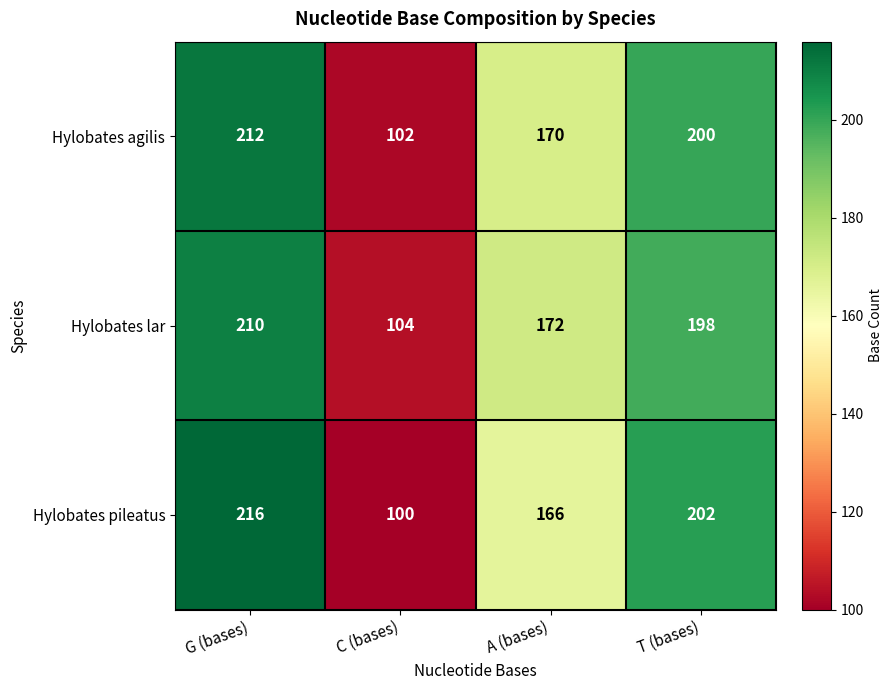

Reading right to left, list all the values displayed in this chart.

Hylobates agilis: T (bases)=200	A (bases)=170	C (bases)=102	G (bases)=212
Hylobates lar: T (bases)=198	A (bases)=172	C (bases)=104	G (bases)=210
Hylobates pileatus: T (bases)=202	A (bases)=166	C (bases)=100	G (bases)=216